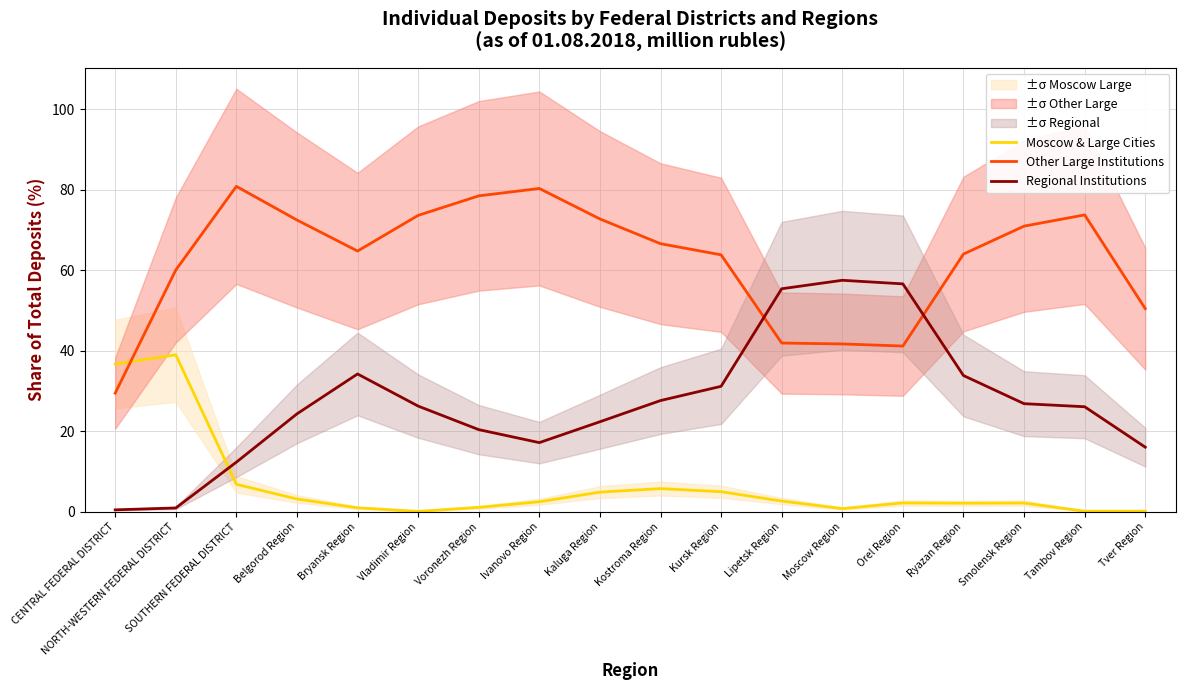

At which category does Regional Institutions reach its first local peak?

Bryansk Region